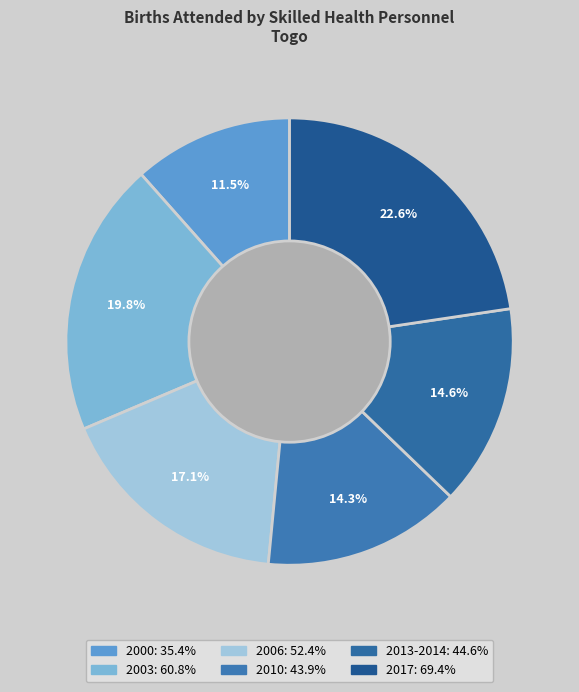

Is there a majority slice in this chart?

No